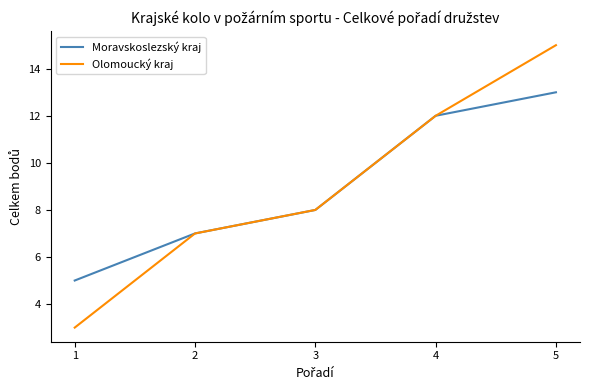

What is the difference between the second highest and minimum values in the Moravskoslezský kraj series?

7.0